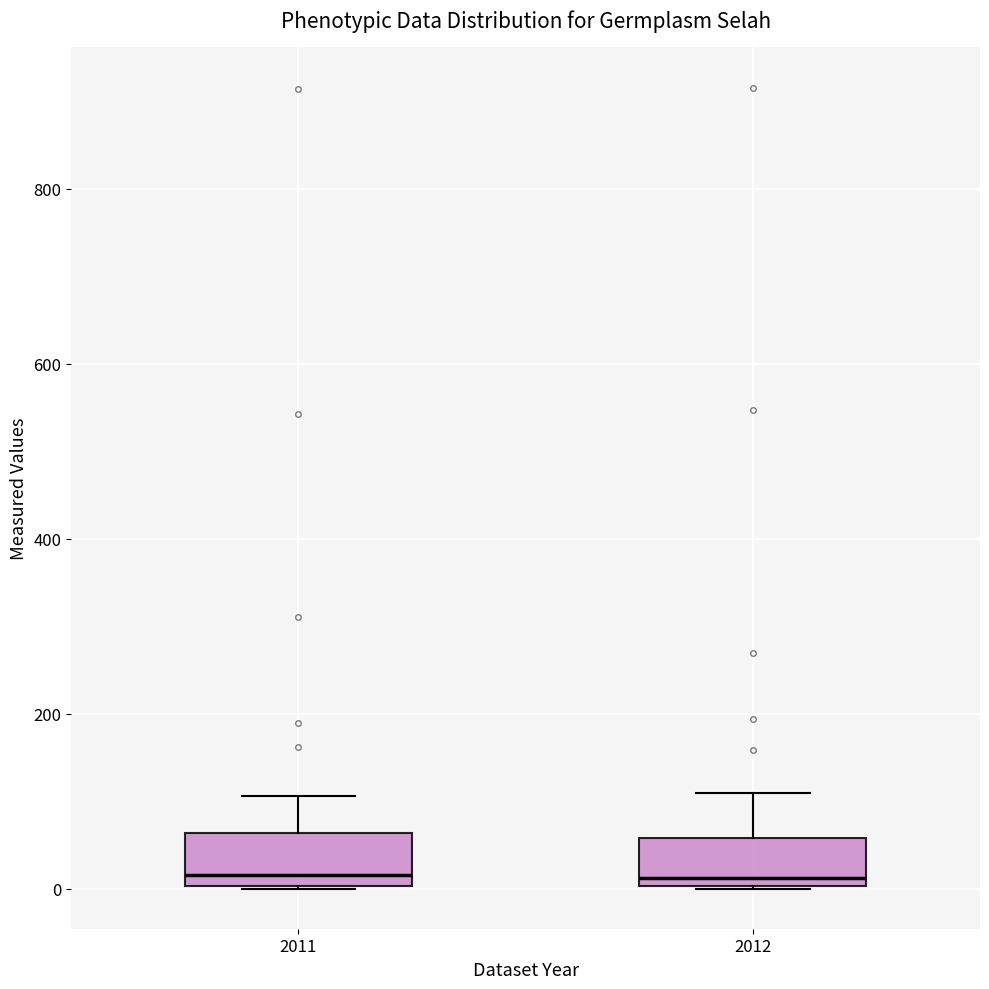

Reading left to right, transcribe this box plot: for each box, give where its median line is, the range the box spans, and where its two whiskers end, as read against the y-axis. The values are not printed on the chart, so give them approximately, as read against the axis.

2011: median 20, box 0 to 60, whiskers 0 to 100
2012: median 20, box 0 to 60, whiskers 0 to 100